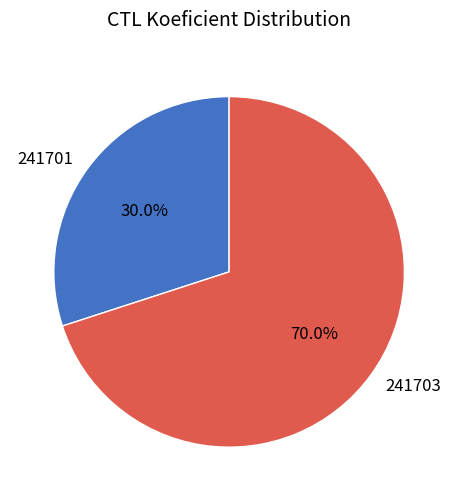

True or false: 241701 accounts for 44% of the total.

False